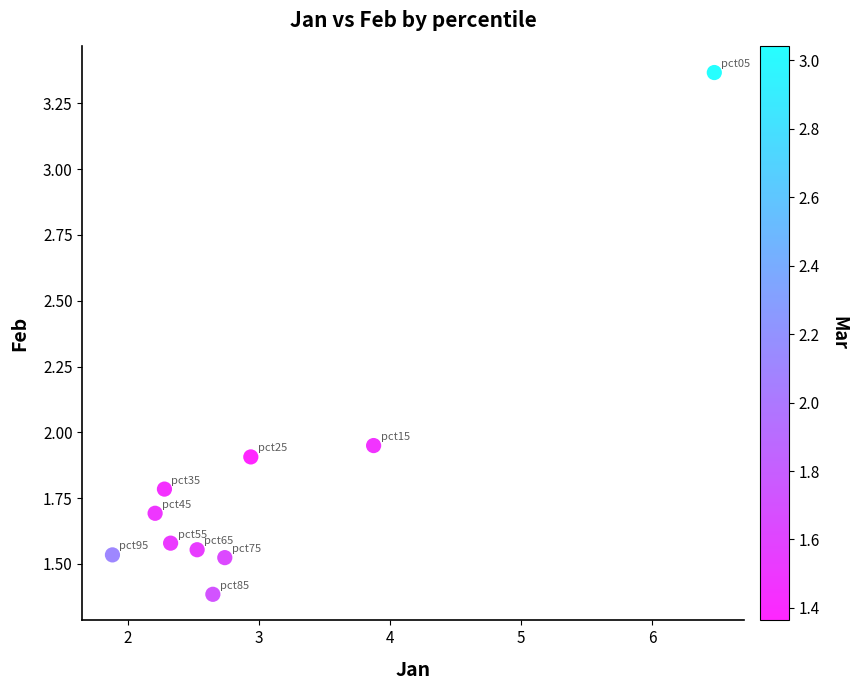

What is the average X value?

3.0